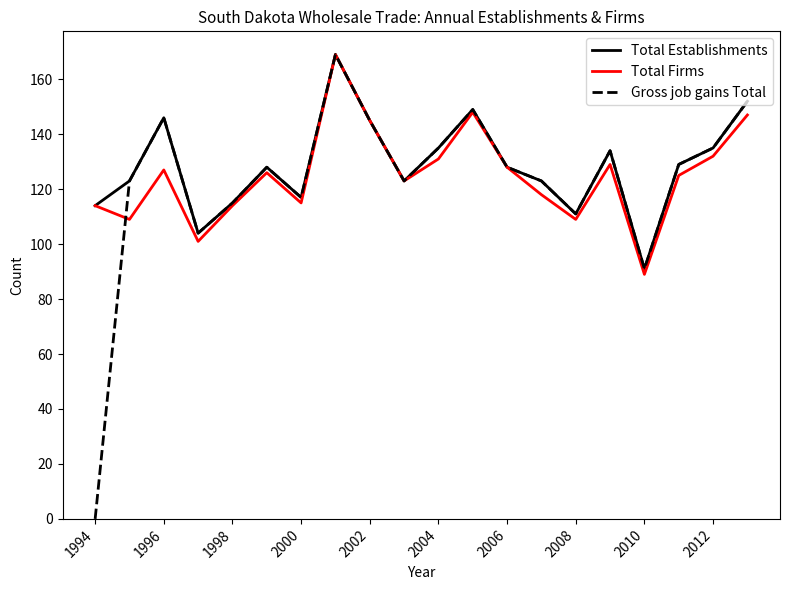

What is the highest value of the Total Firms series?

169